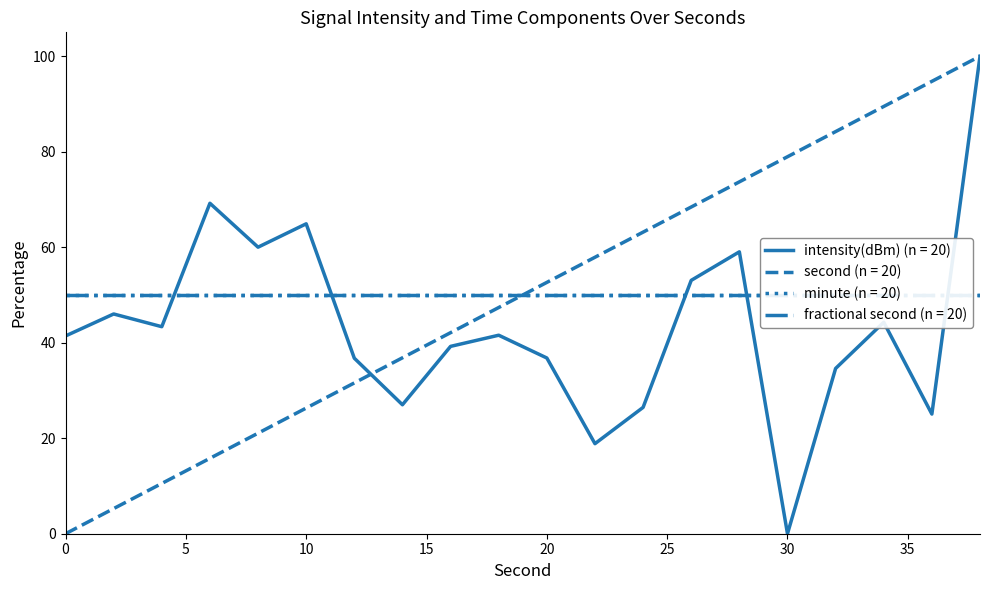

How many data points in second are less than 52?

10